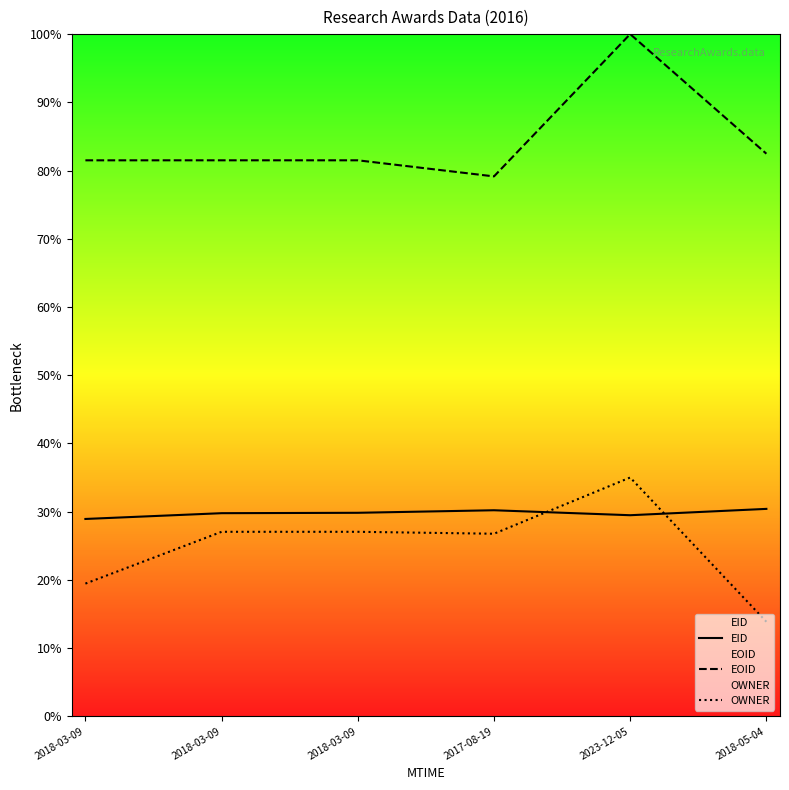

True or false: EID has a value of 9.5 at 2018-05-04.

False